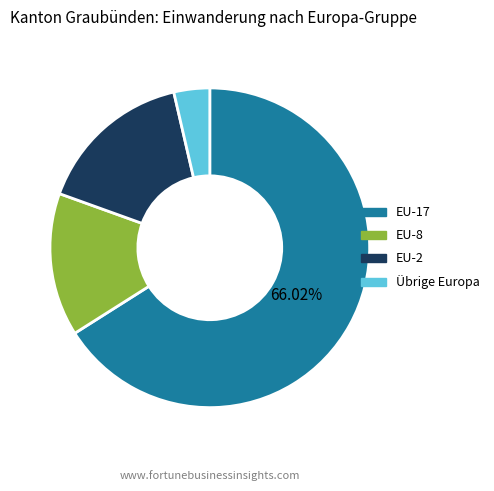

What is the majority slice?

EU-17